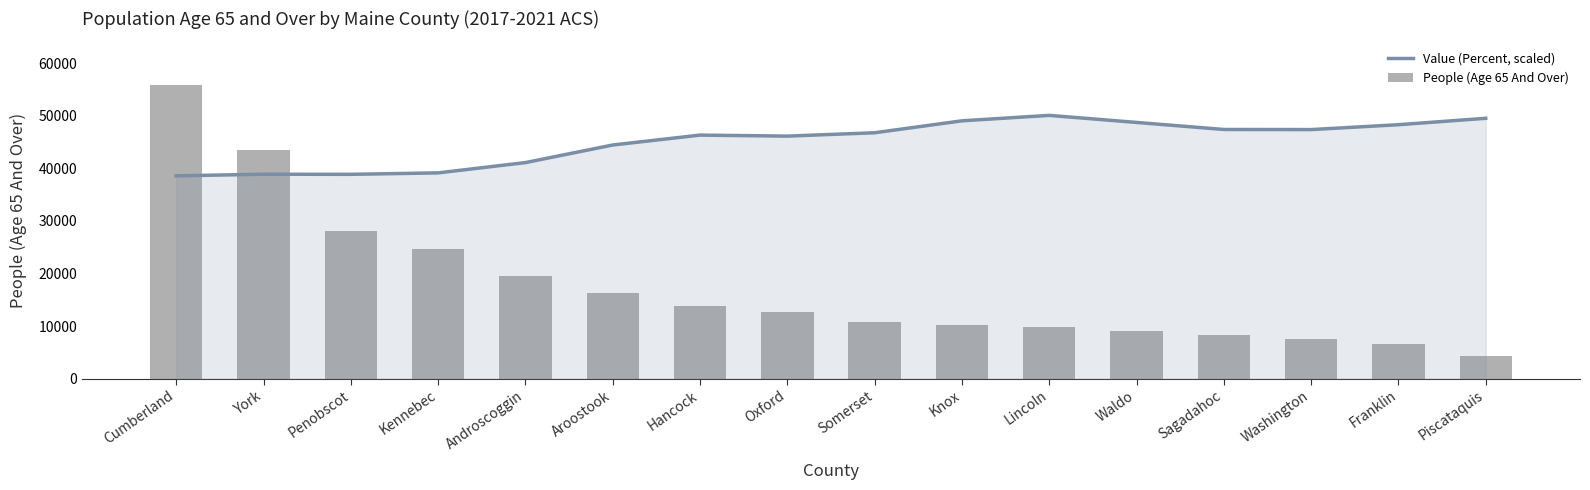

Where does the People (Age 65 And Over) series first go above 12615?

Cumberland